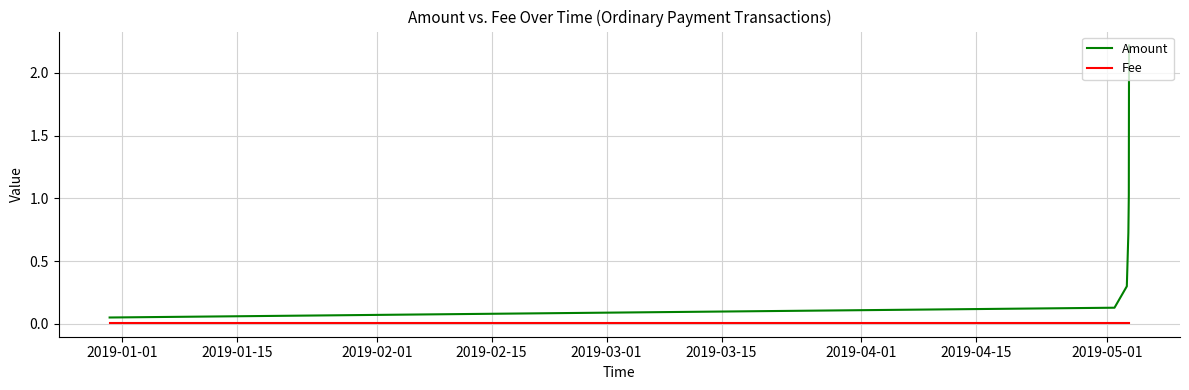

What is the greatest value displayed?

2.2